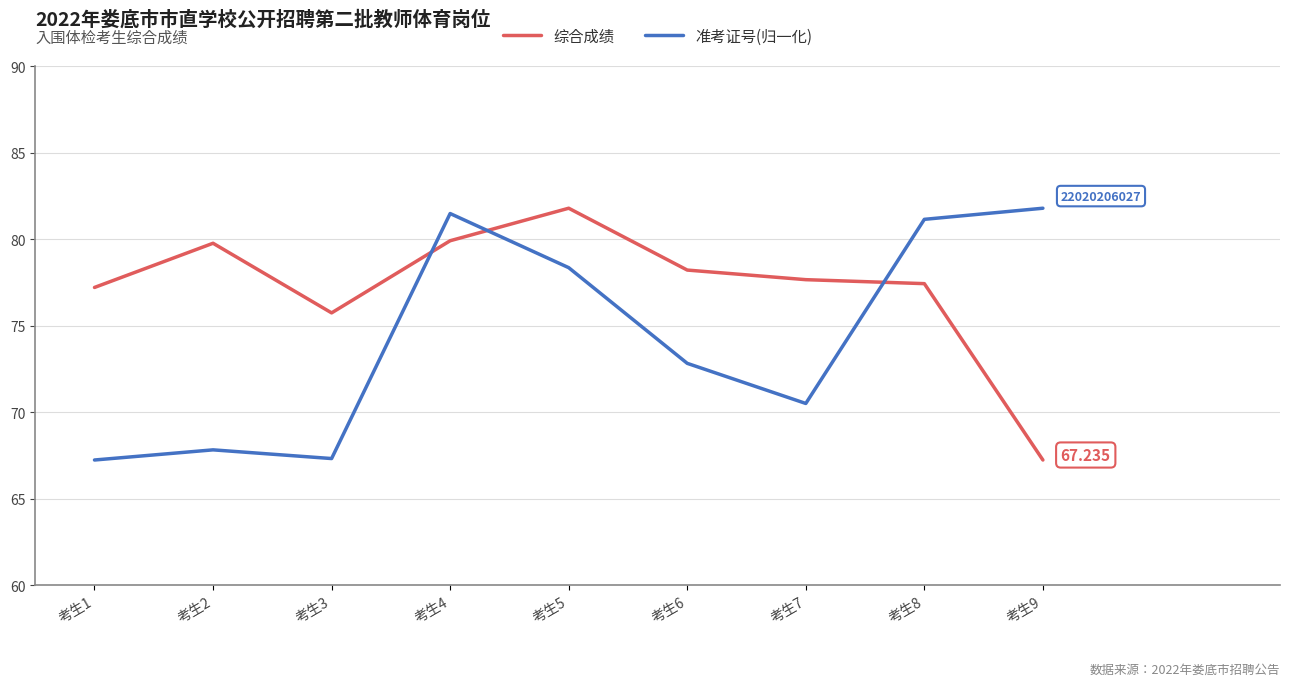

Rank the series at 考生2 from highest to lowest value.

综合成绩, 准考证号(归一化)